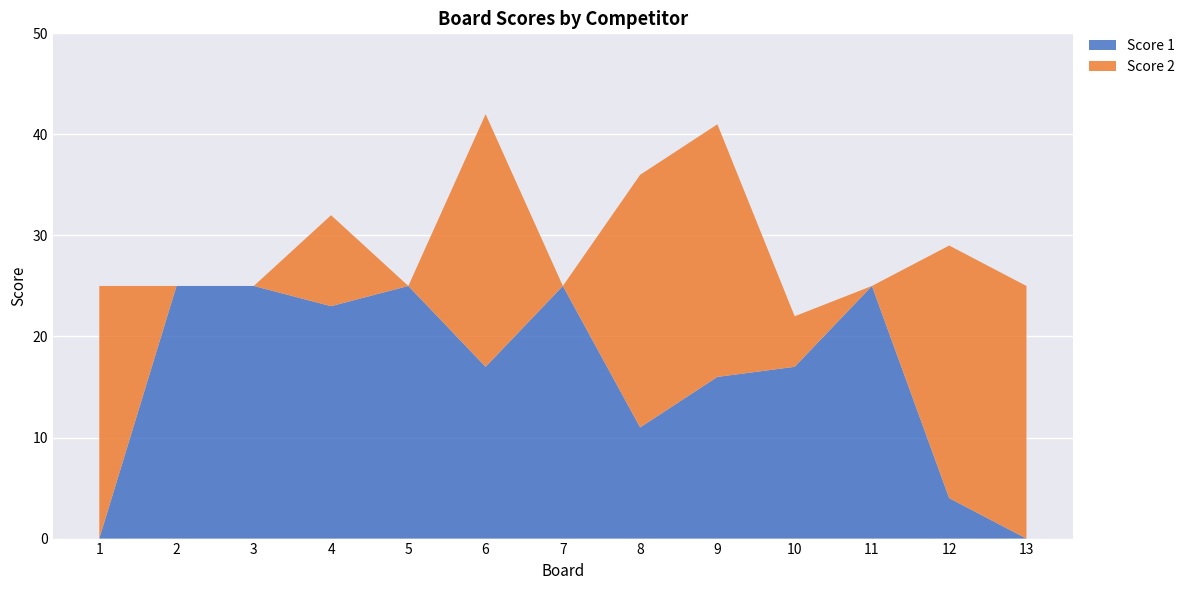

Reading left to right, what are all the values shown in this chart?

Score 1: 1=0	2=25	3=25	4=23	5=25	6=17	7=25	8=11	9=16	10=17	11=25	12=4	13=0
Score 2: 1=25	2=0	3=0	4=9	5=0	6=25	7=0	8=25	9=25	10=5	11=0	12=25	13=25